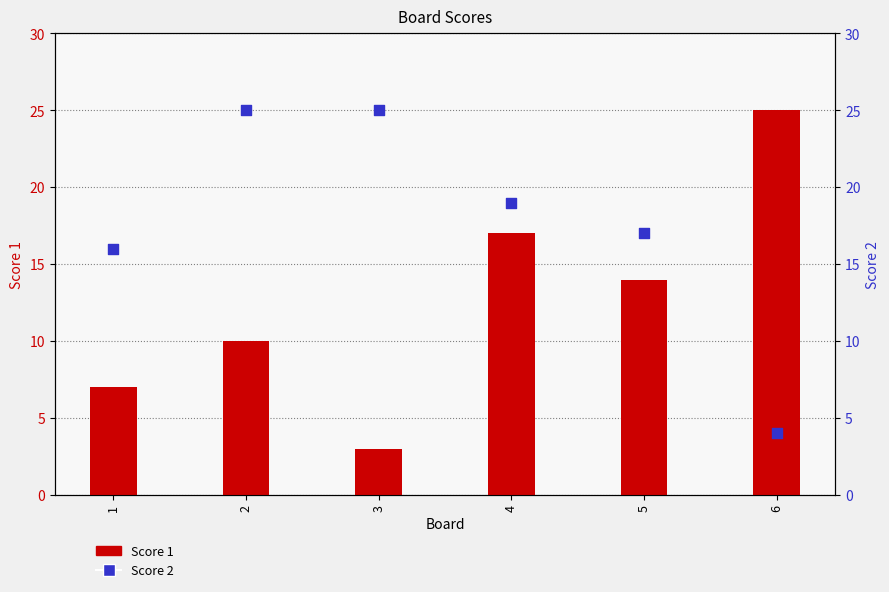

At how many categories does at least one series exceed 20?

3